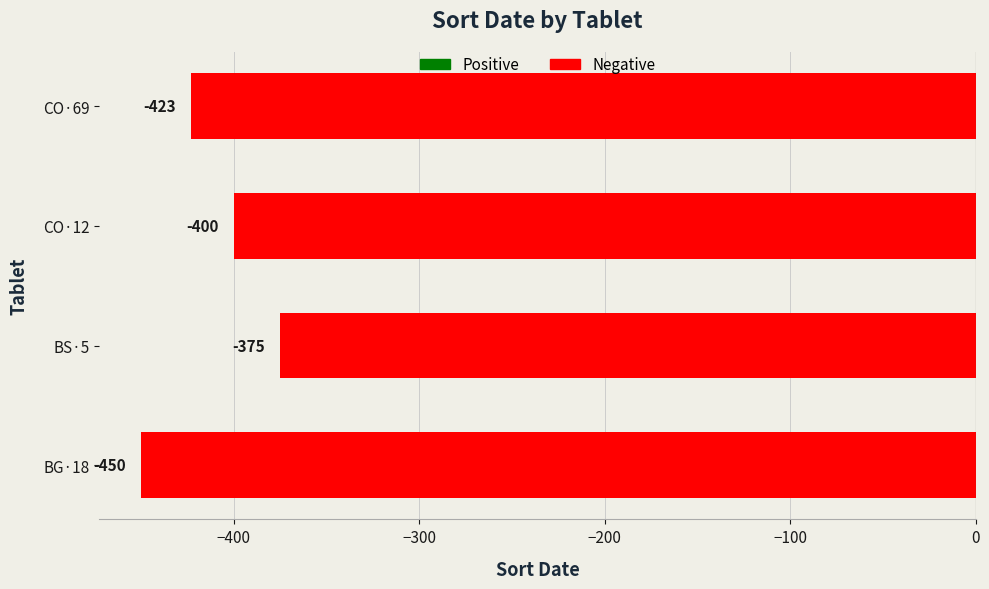

Which label corresponds to the smallest value in the chart?

BG·18